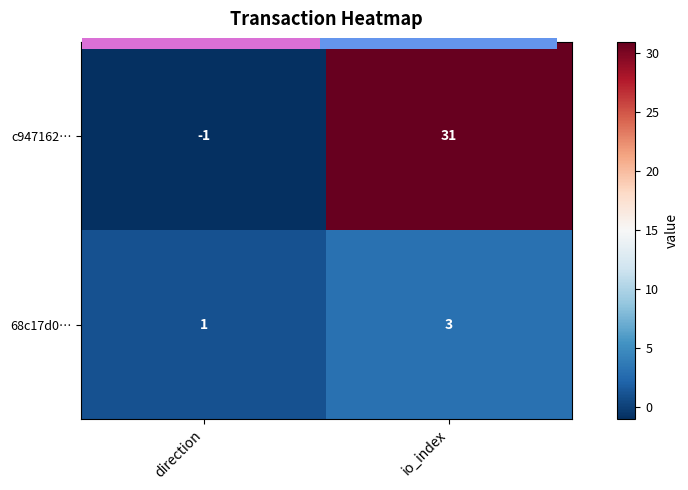

At which category does the chart reach its peak across all series?

io_index